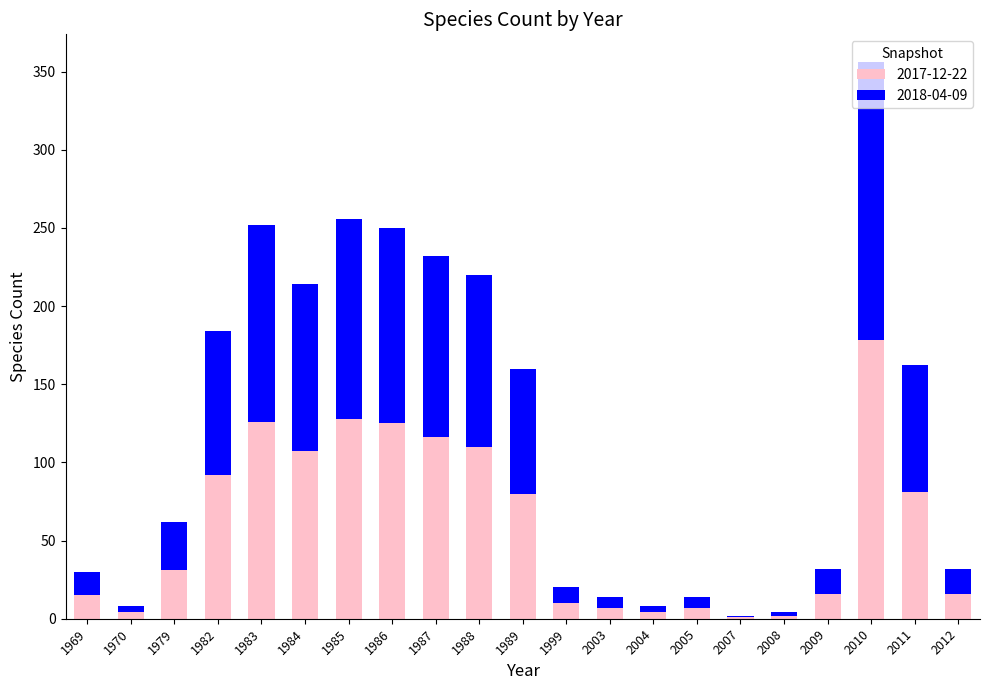

What is the sum of the 2017-12-22 values at 1984 and 1969?

122